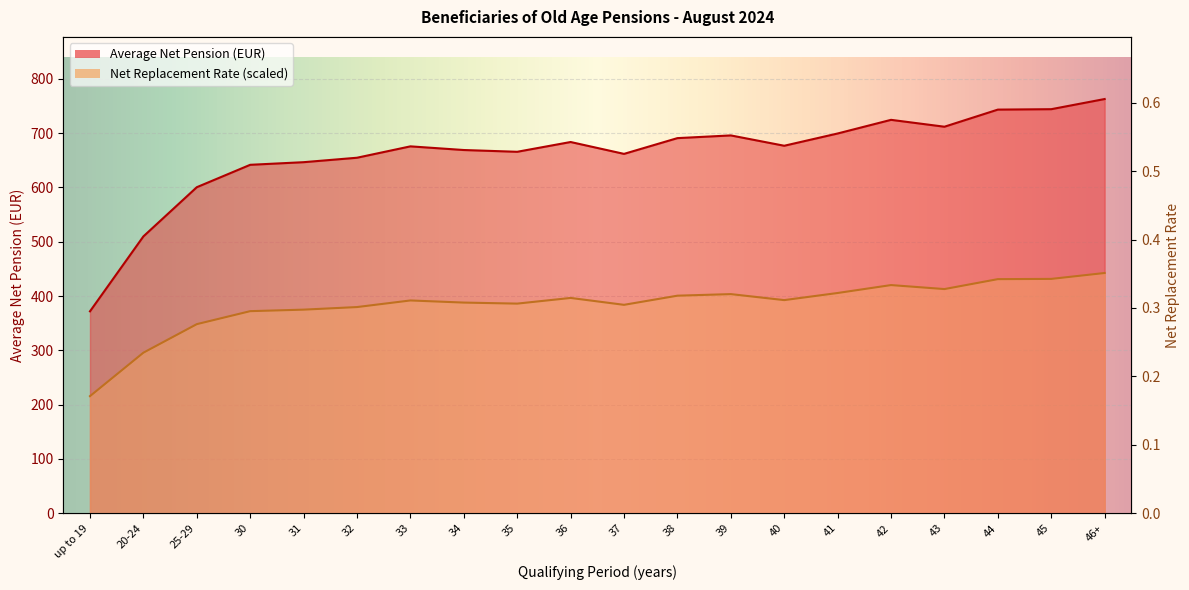

What is the difference between the Net Replacement Rate values at 44 and 46+?

11.3